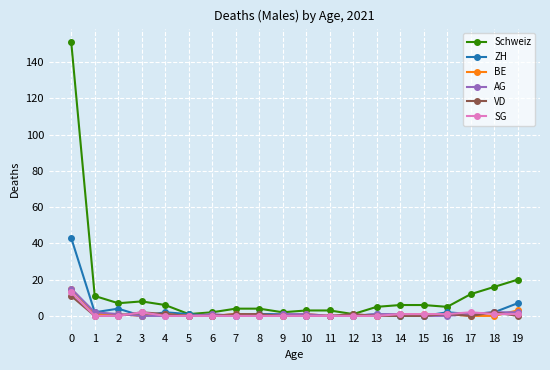

Which series has the largest range (max minus min)?

Schweiz